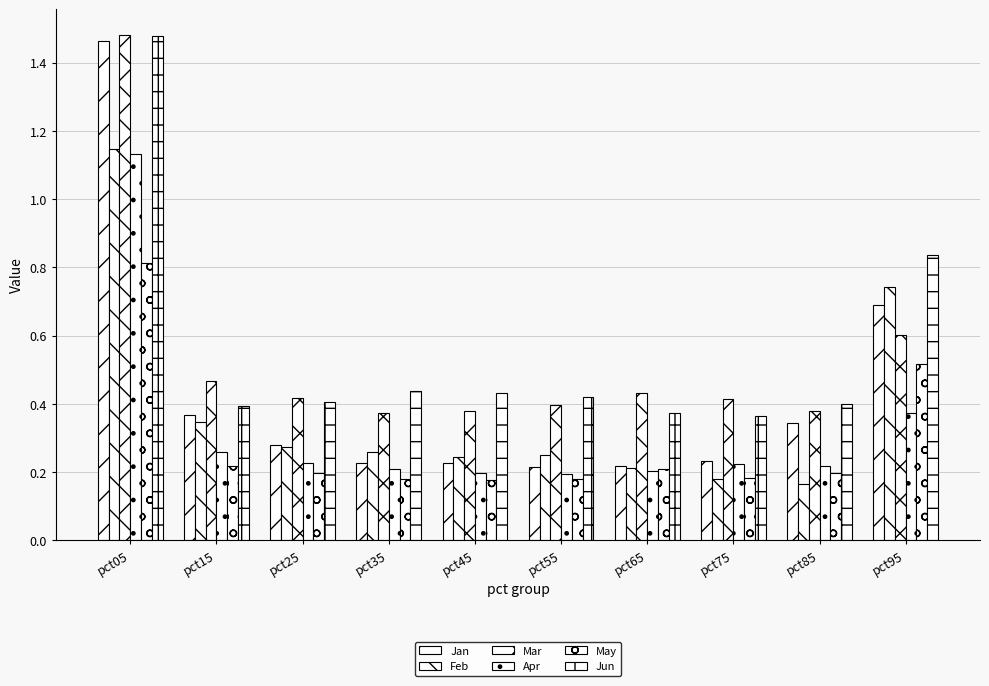

The Apr series shows 0.2 at pct65. True or false?

True